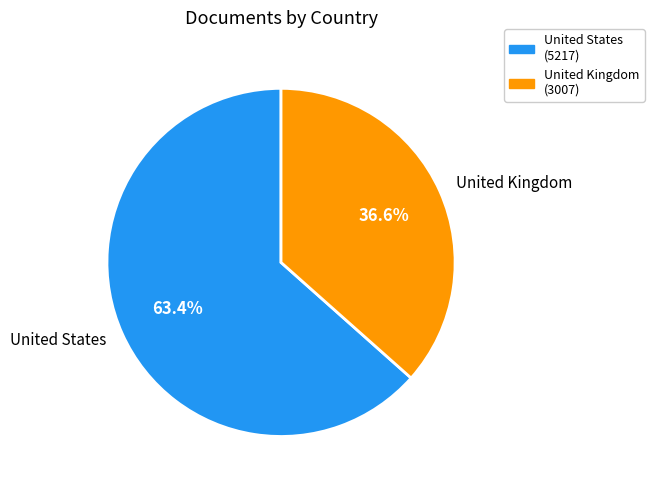

What portion of the pie excludes United States?

36.6%